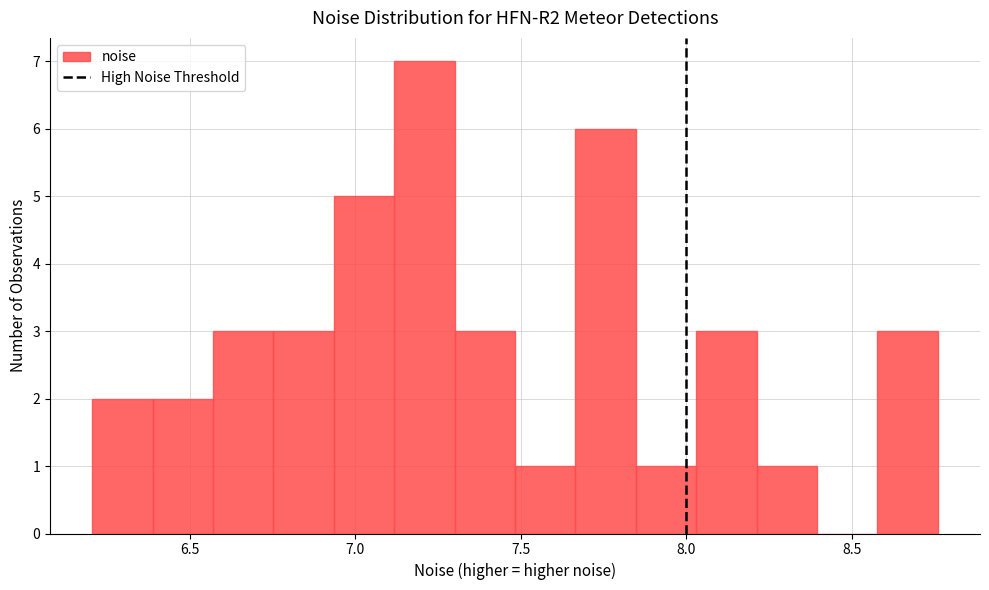

Around what value on the x-axis is the tallest bar? Give the approximate position of its centre, as read against the axis.

7.20